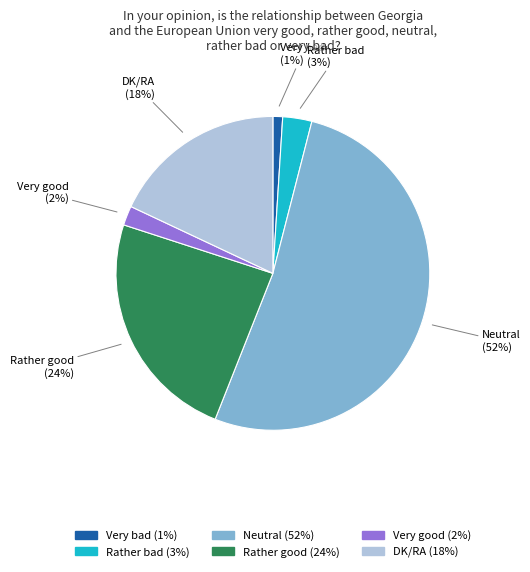

How many segments does this pie chart have?

6